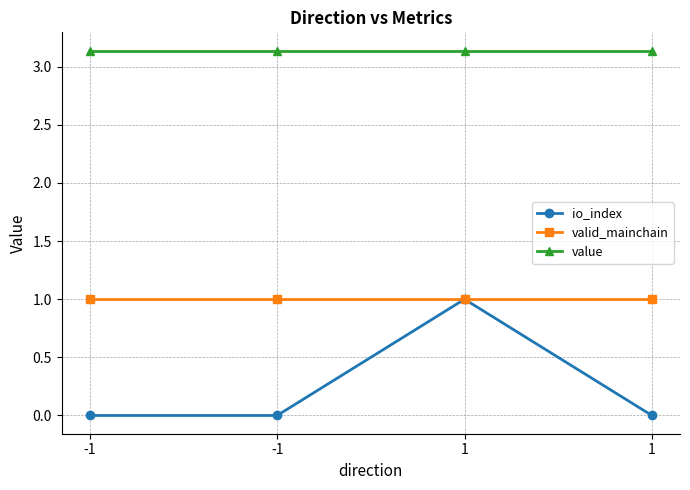

What is the average value of the value series?

3.1